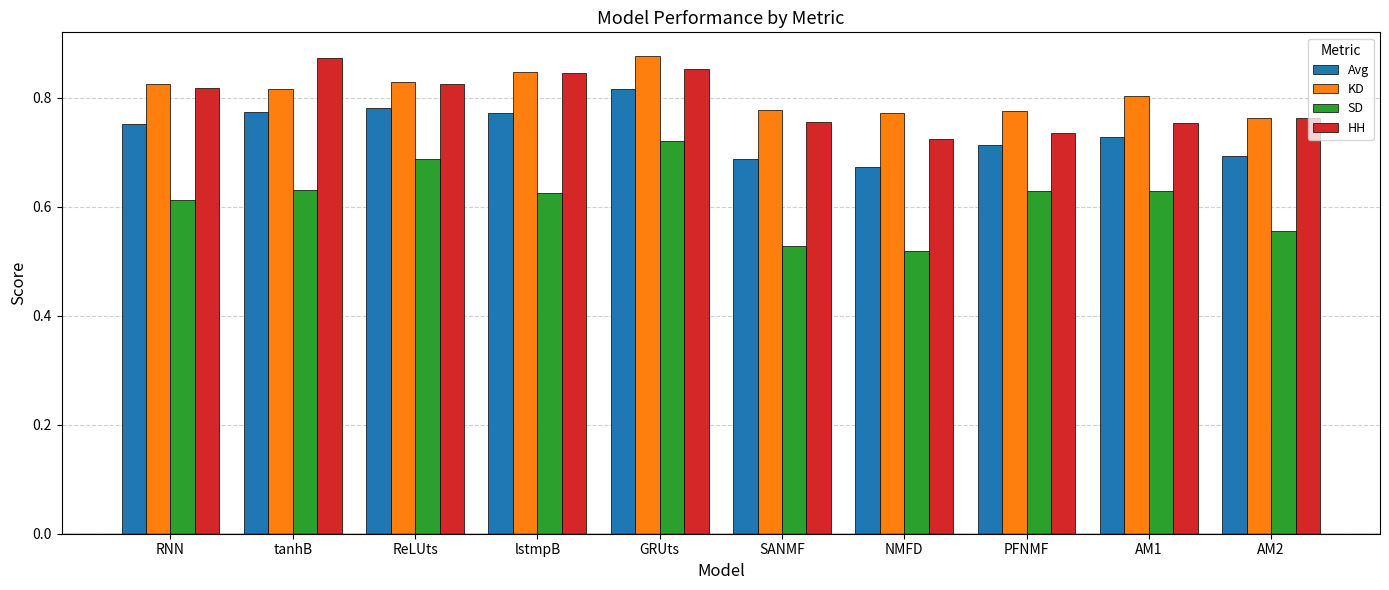

Are the bars grouped side by side (vs. stacked)?

Yes